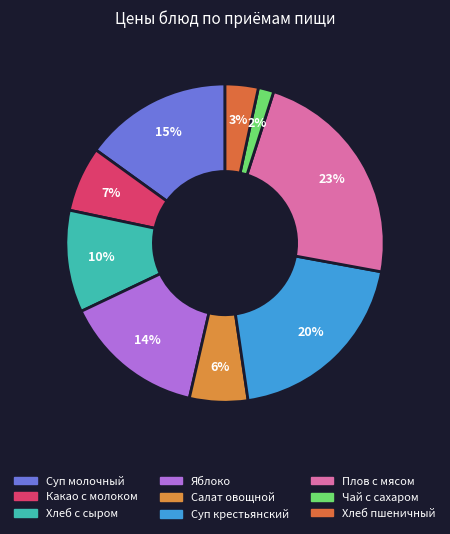

How many slices are in this pie chart?

9